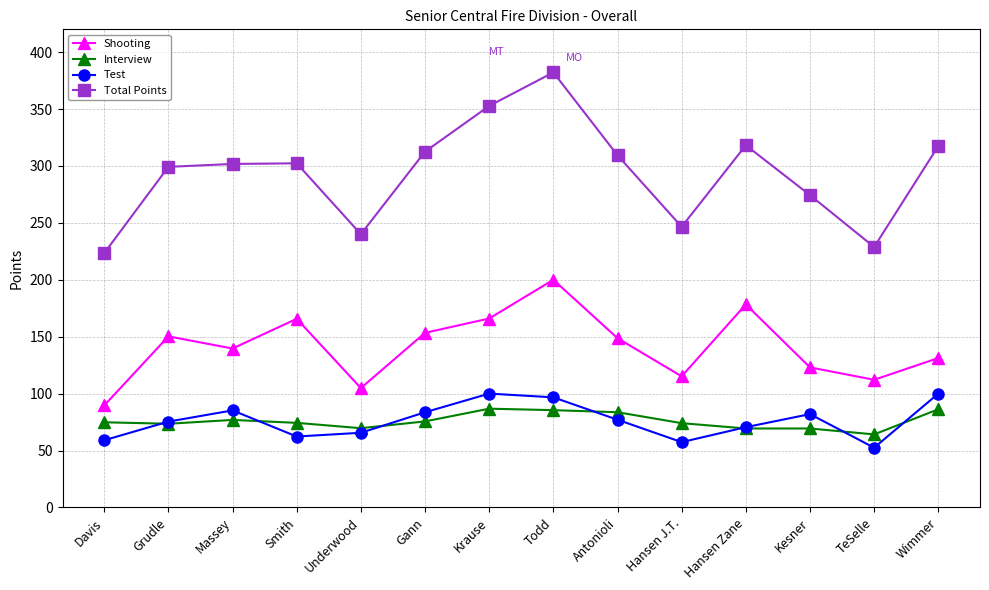

Which series has the largest total across all categories?

Total Points